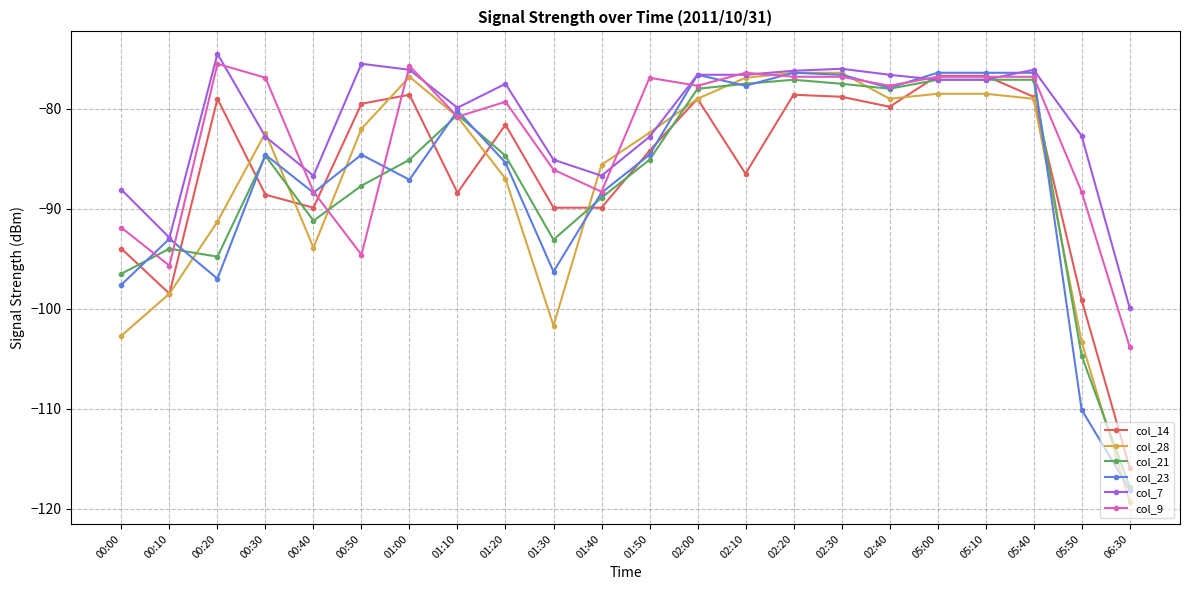

True or false: col_9 has more than 0 points higher than both neighbors.

True